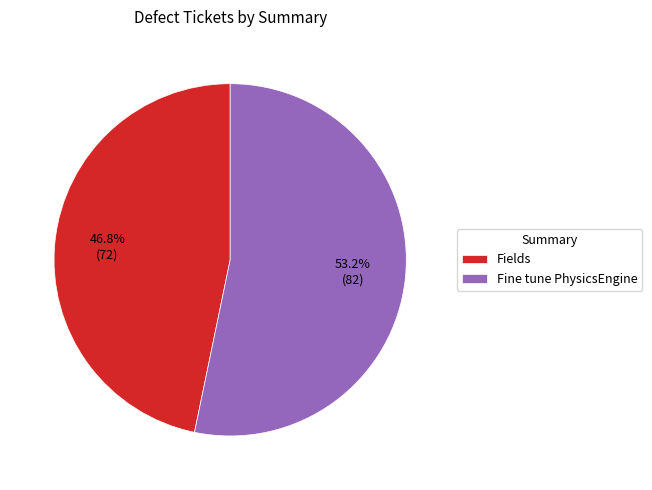

Does Fine tune PhysicsEngine account for over 50% of the chart?

Yes